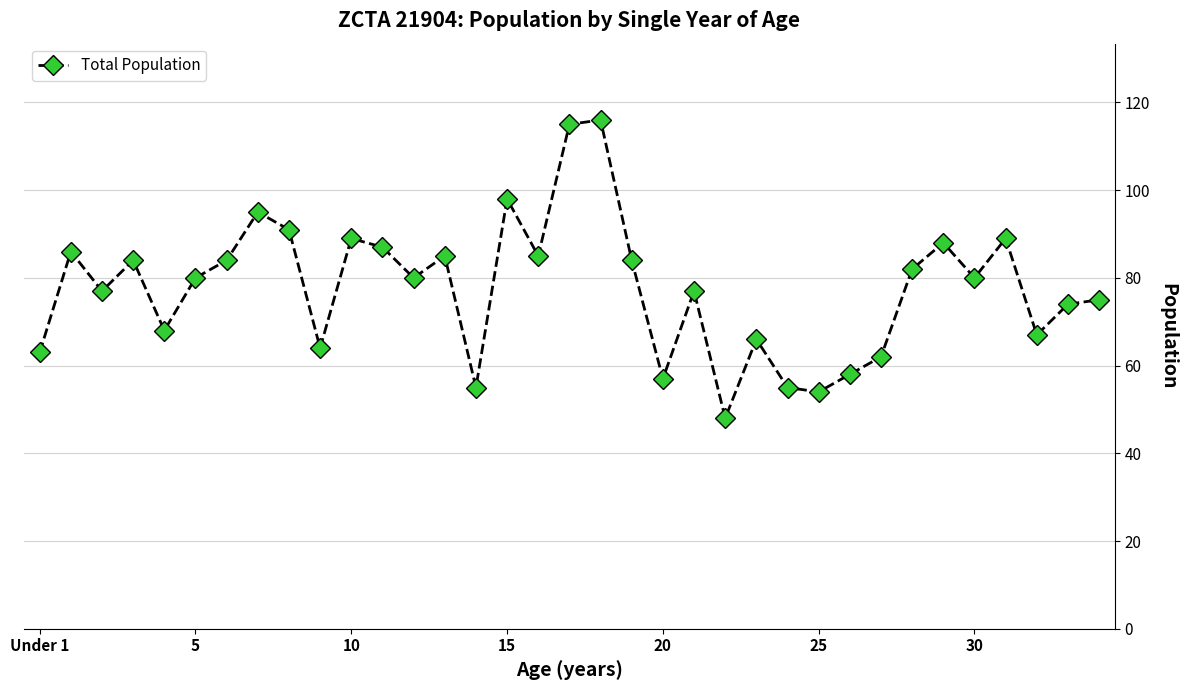

What is the sum of all values?

2718